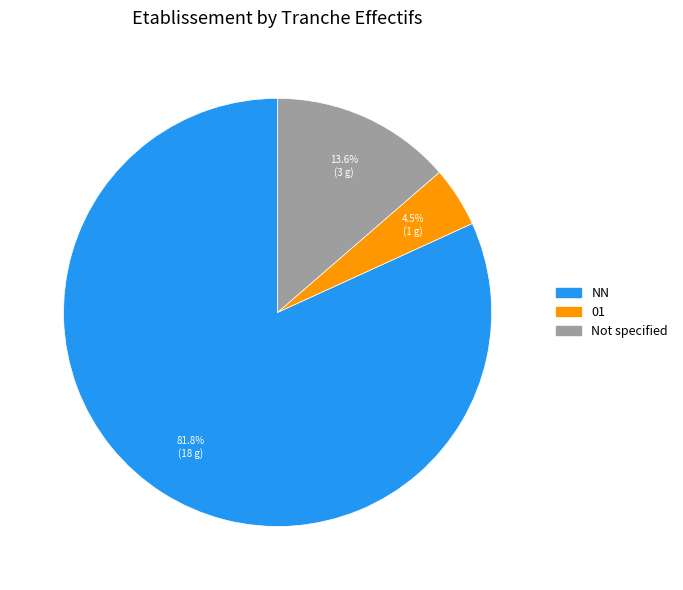

Is there a majority slice in this chart?

Yes